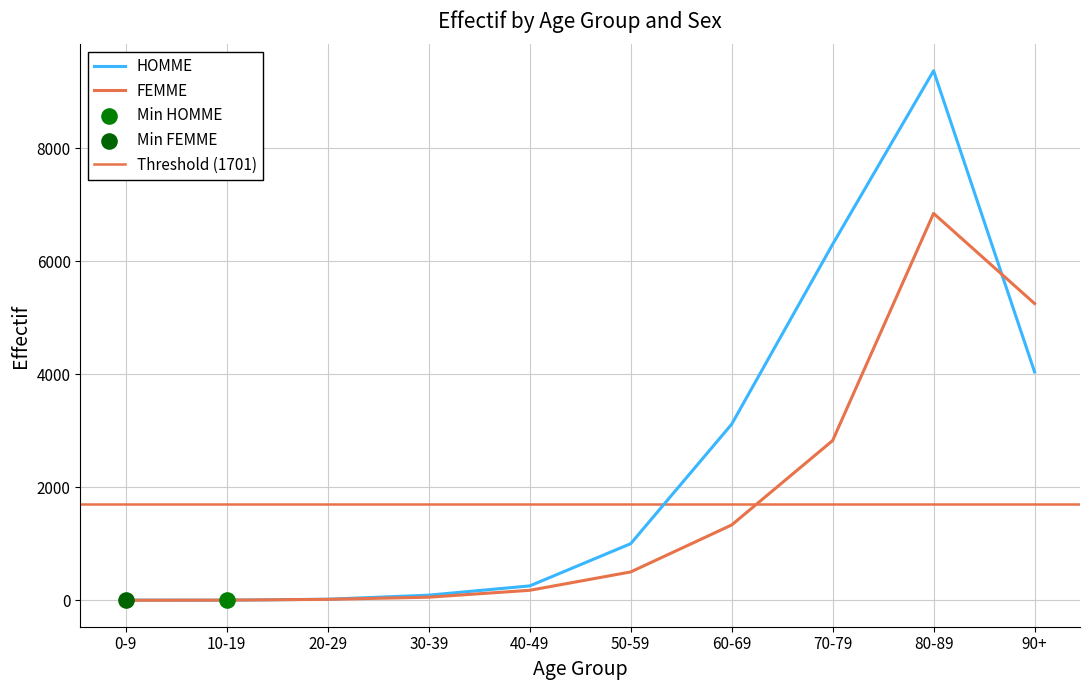

Which series has the largest Y range (max minus min)?

HOMME